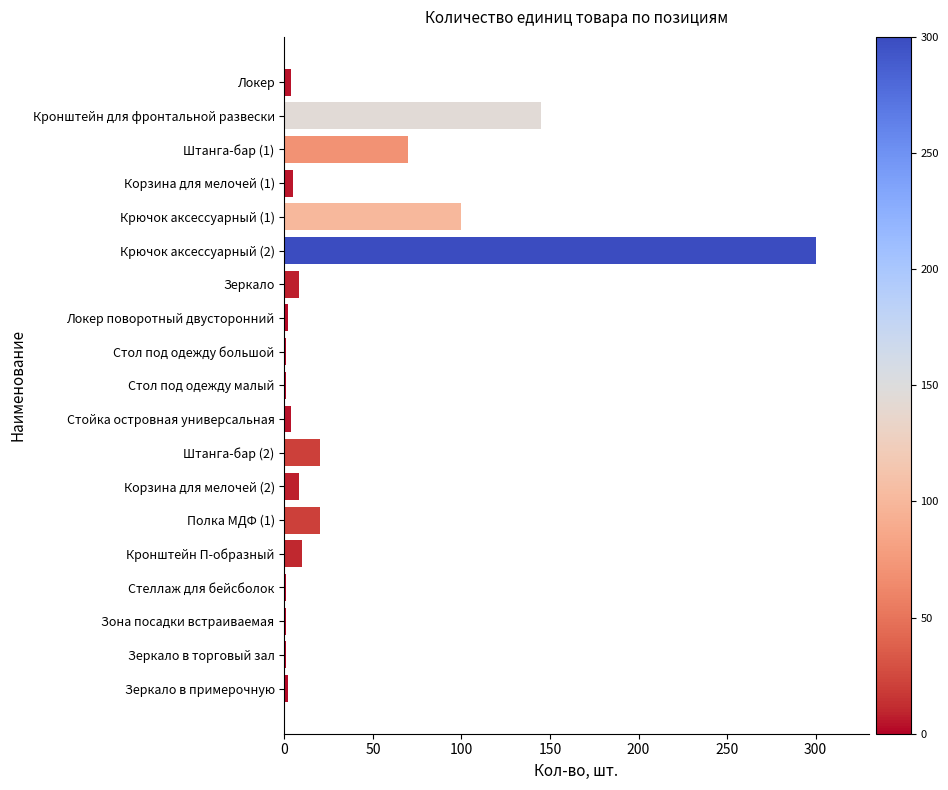

Which label corresponds to the largest value in the chart?

Крючок аксессуарный (2)